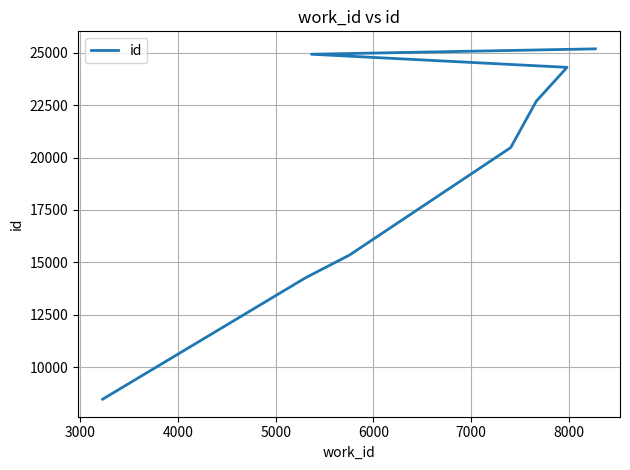

Count the number of data series in this chart.

1